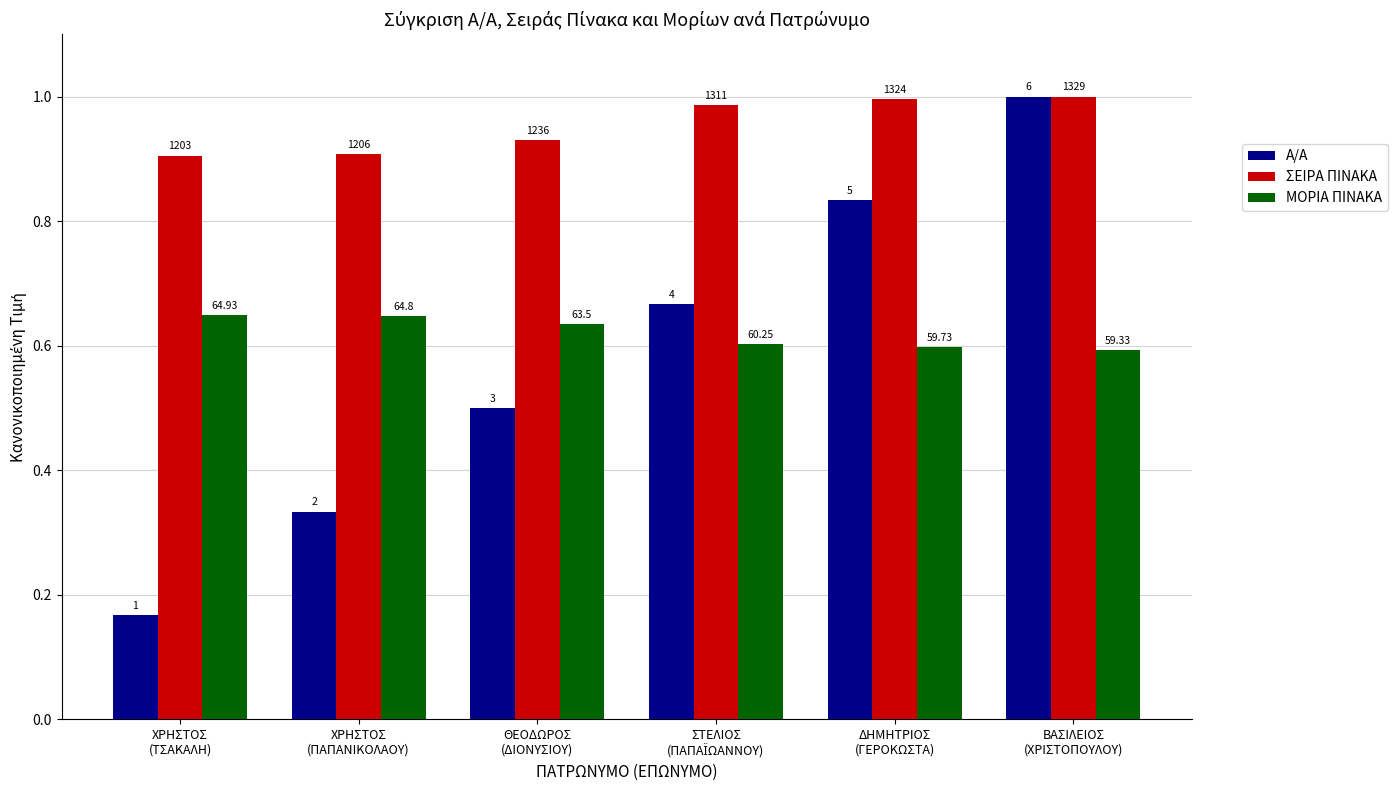

Which series has the largest total across all categories?

ΣΕΙΡΑ ΠΙΝΑΚΑ